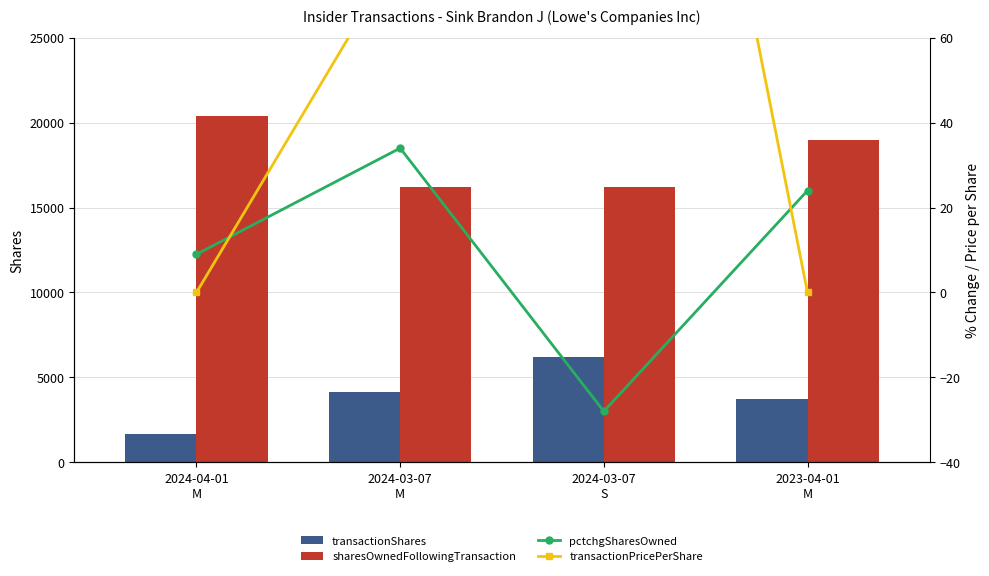

Reading left to right, transcribe all the data shown in this chart.

transactionShares: 1674.0	4153.0	6227.0	3732.0
sharesOwnedFollowingTransaction: 20378.0	16193.0	16193.0	18981.0
pctchgSharesOwned: 9.0	34.0	-28.0	24.0
transactionPricePerShare: 0.0	80.4	242.0	0.0